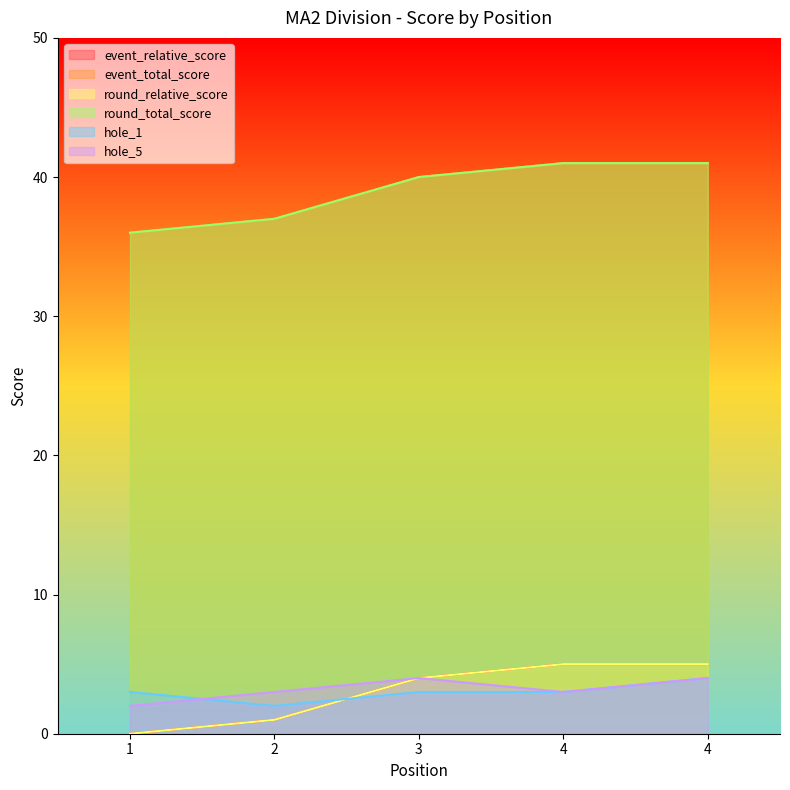

True or false: event_relative_score and round_relative_score intersect in this chart.

False